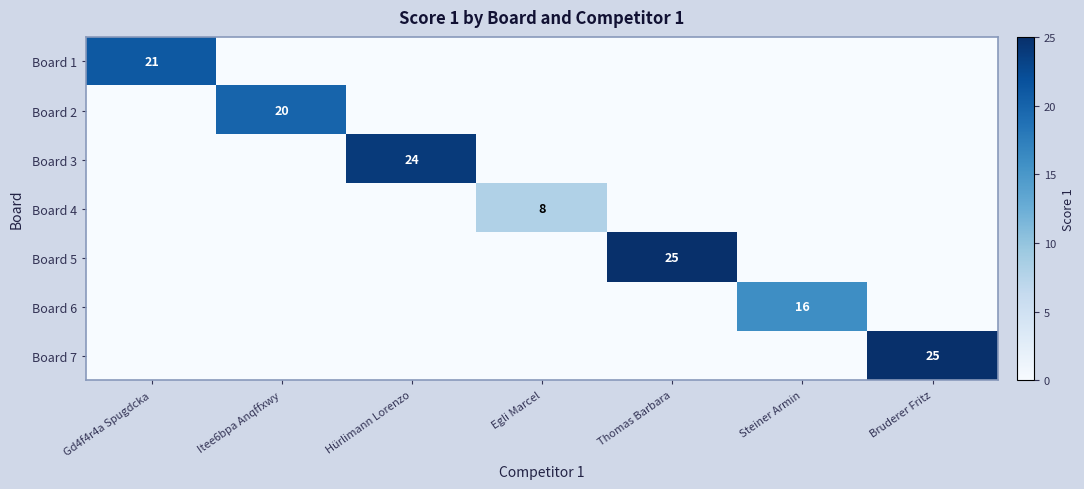

The value of Board 2 at Itee6bpa Anqffxwy is 20. True or false?

True